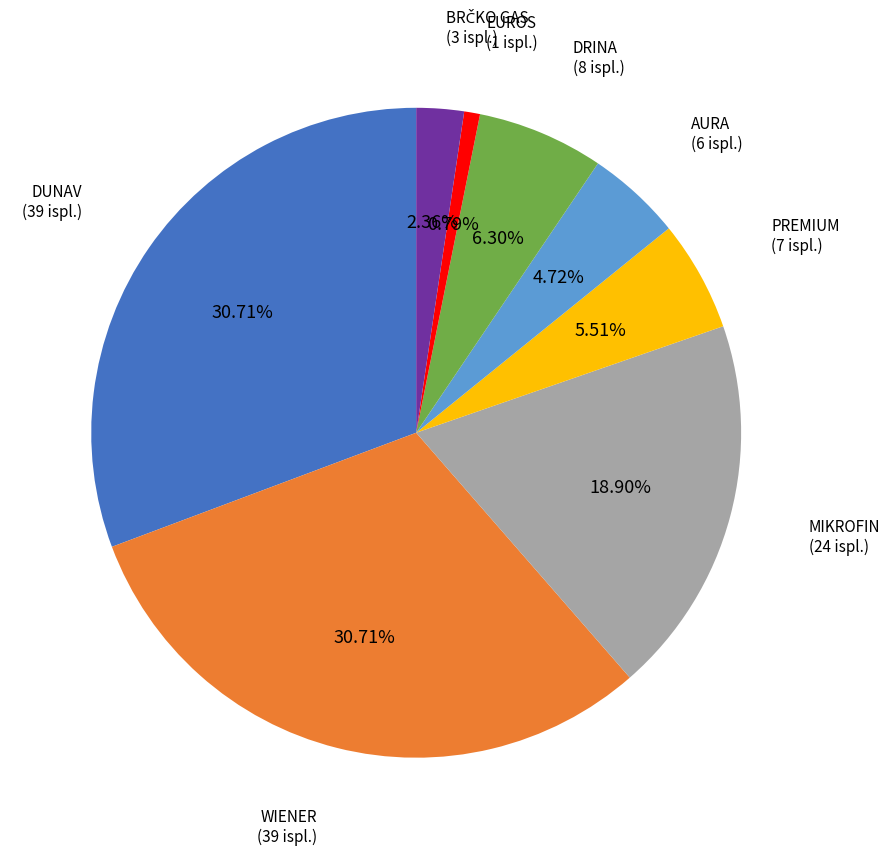

What is the smallest slice in the pie chart?

EUROS